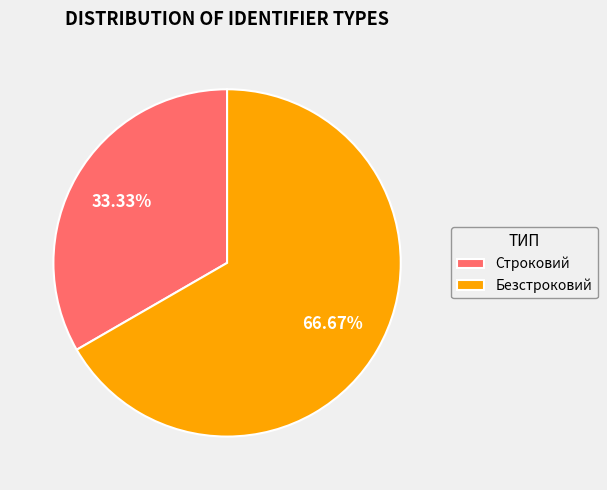

Is there any slice that represents more than half of the pie?

Yes